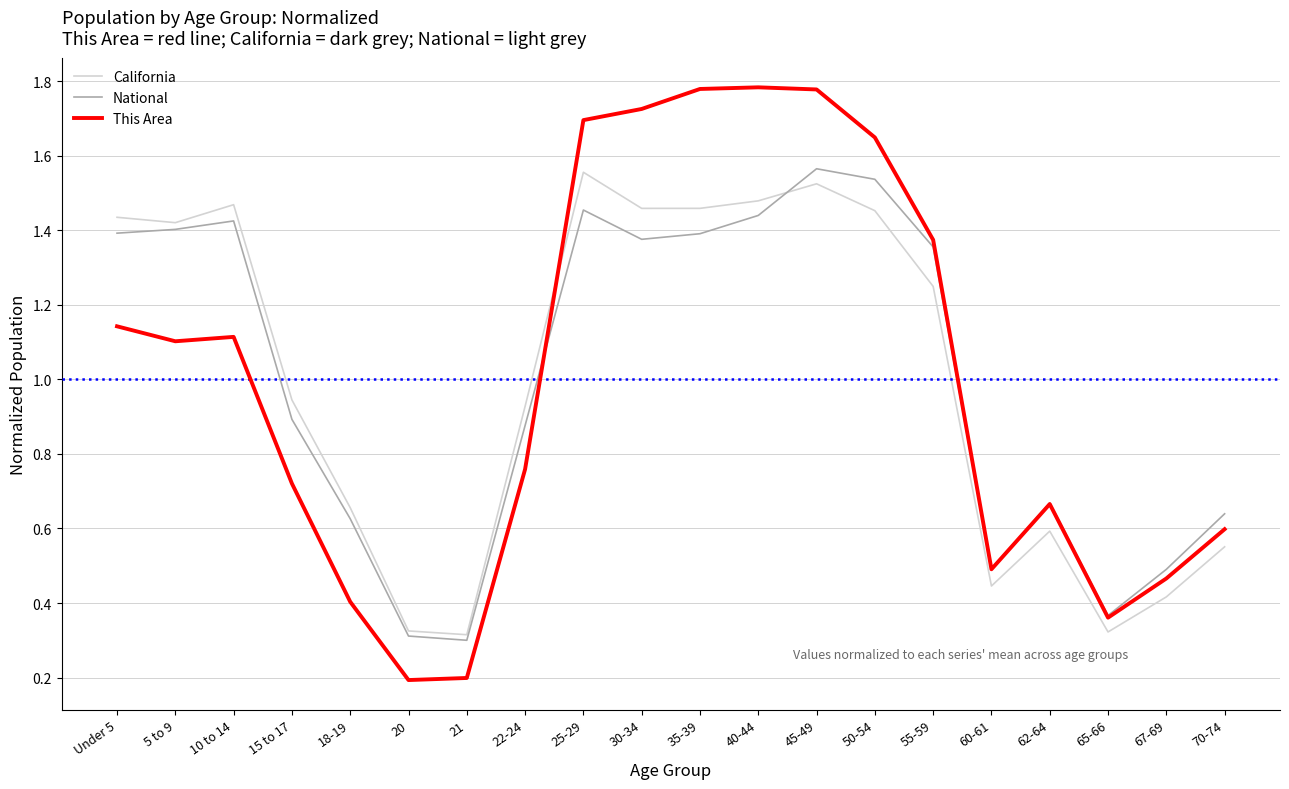

What is the smallest value displayed?

0.2